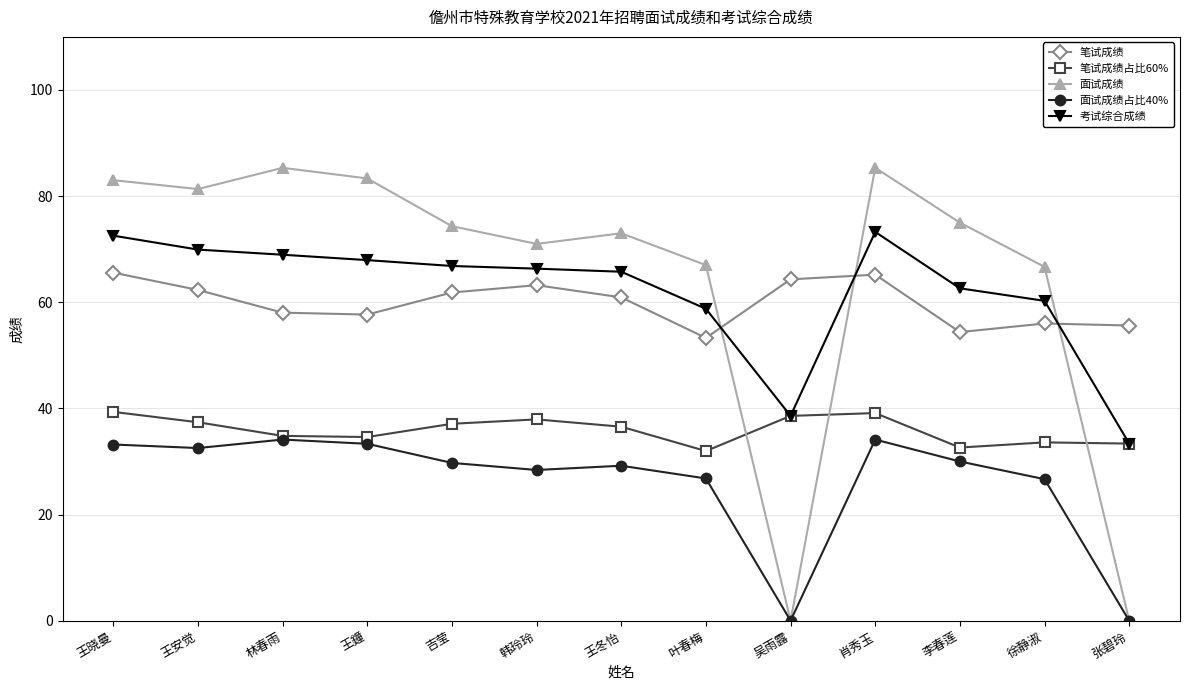

What is the maximum value for 考试综合成绩?

73.3